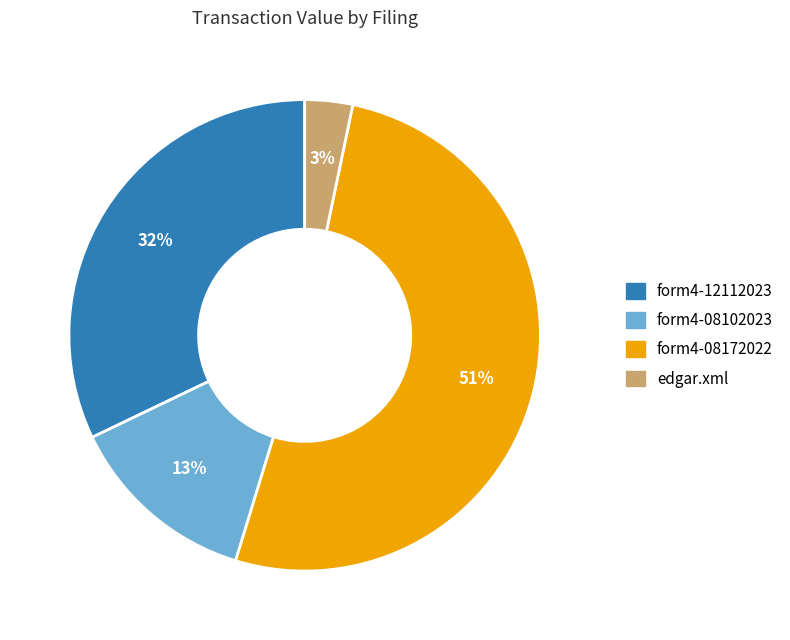

To the nearest percent, what is the difference between the largest and smallest slice percentages?

48%